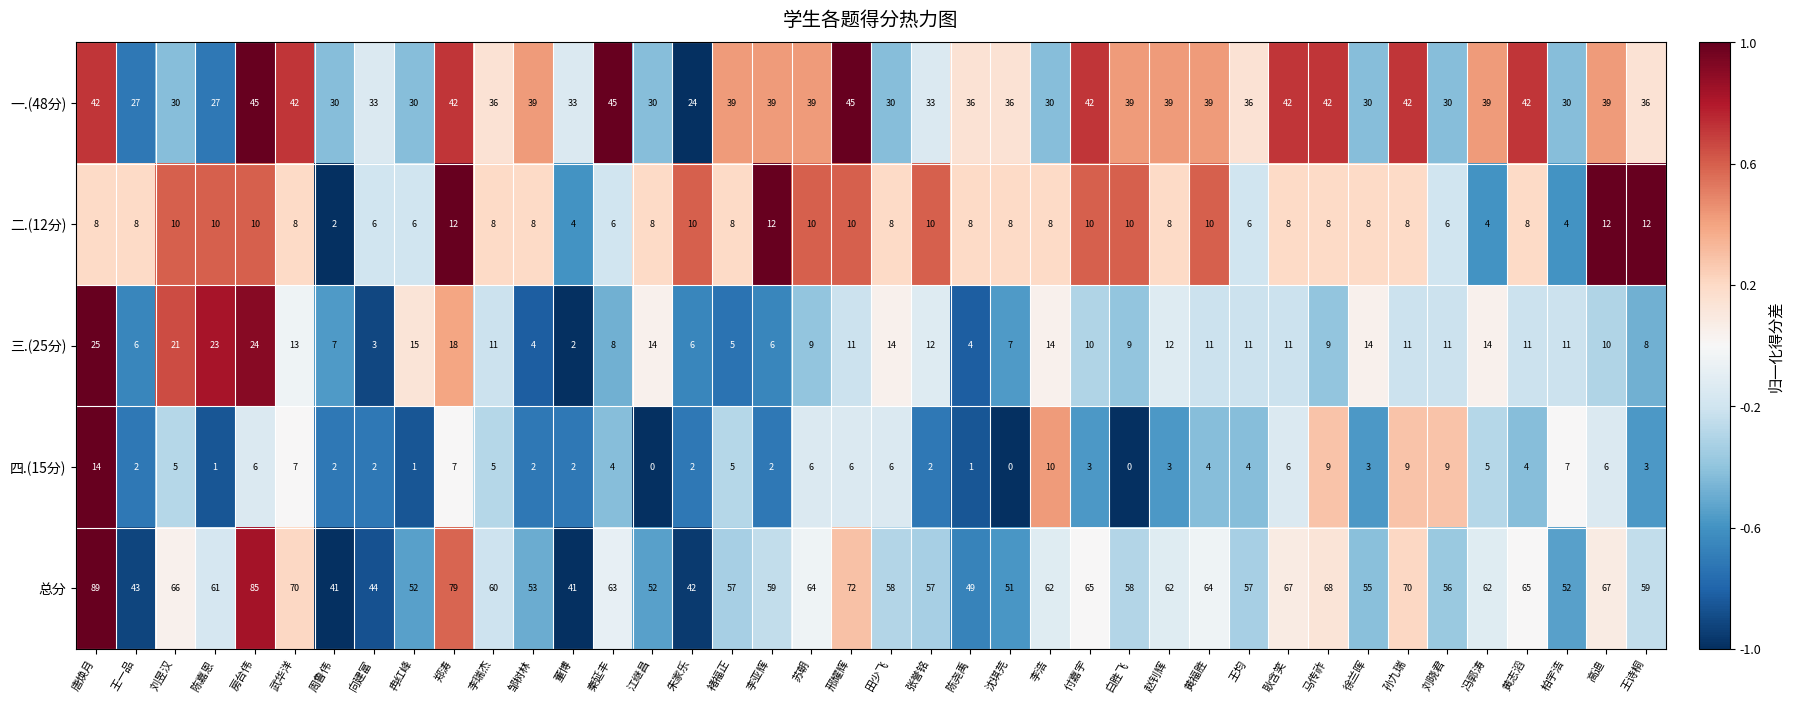

Read the 四.(15分) value at 邢耀辉, to the nearest 5.

5